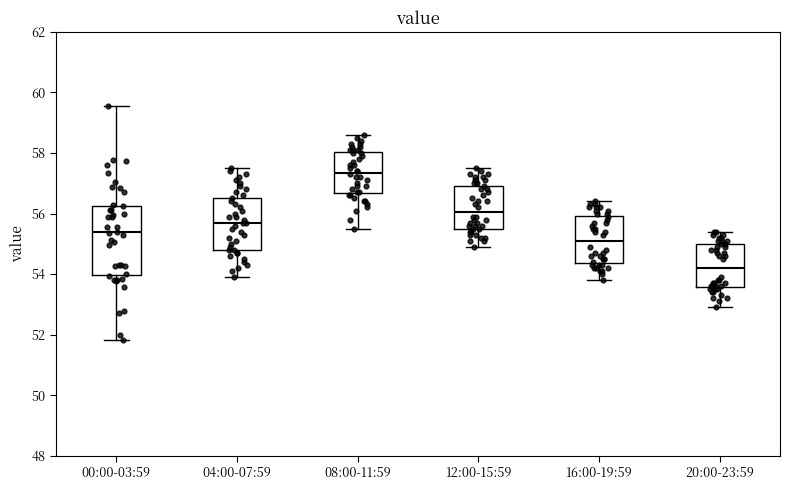

Reading left to right, read every box against the y-axis: the position of its median line, the range the box covers, and the ends of its whiskers. The values are not printed on the chart, so give them approximately, as read against the axis.

00:00-03:59: median 55.4, box 54.0 to 56.2, whiskers 51.8 to 59.6
04:00-07:59: median 55.8, box 54.8 to 56.6, whiskers 54.0 to 57.6
08:00-11:59: median 57.4, box 56.6 to 58.0, whiskers 55.6 to 58.6
12:00-15:59: median 56.0, box 55.6 to 57.0, whiskers 55.0 to 57.6
16:00-19:59: median 55.2, box 54.4 to 56.0, whiskers 53.8 to 56.4
20:00-23:59: median 54.2, box 53.6 to 55.0, whiskers 53.0 to 55.4